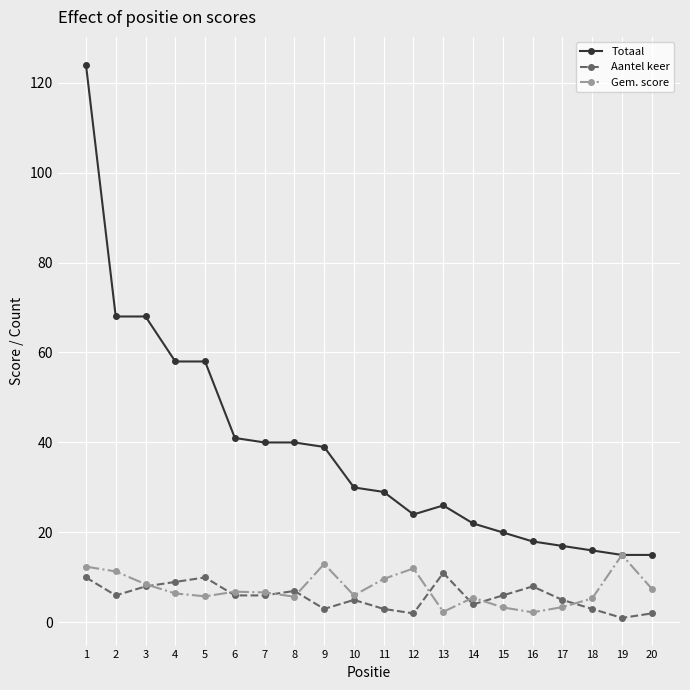

What is the maximum value shown in the chart?

124.0